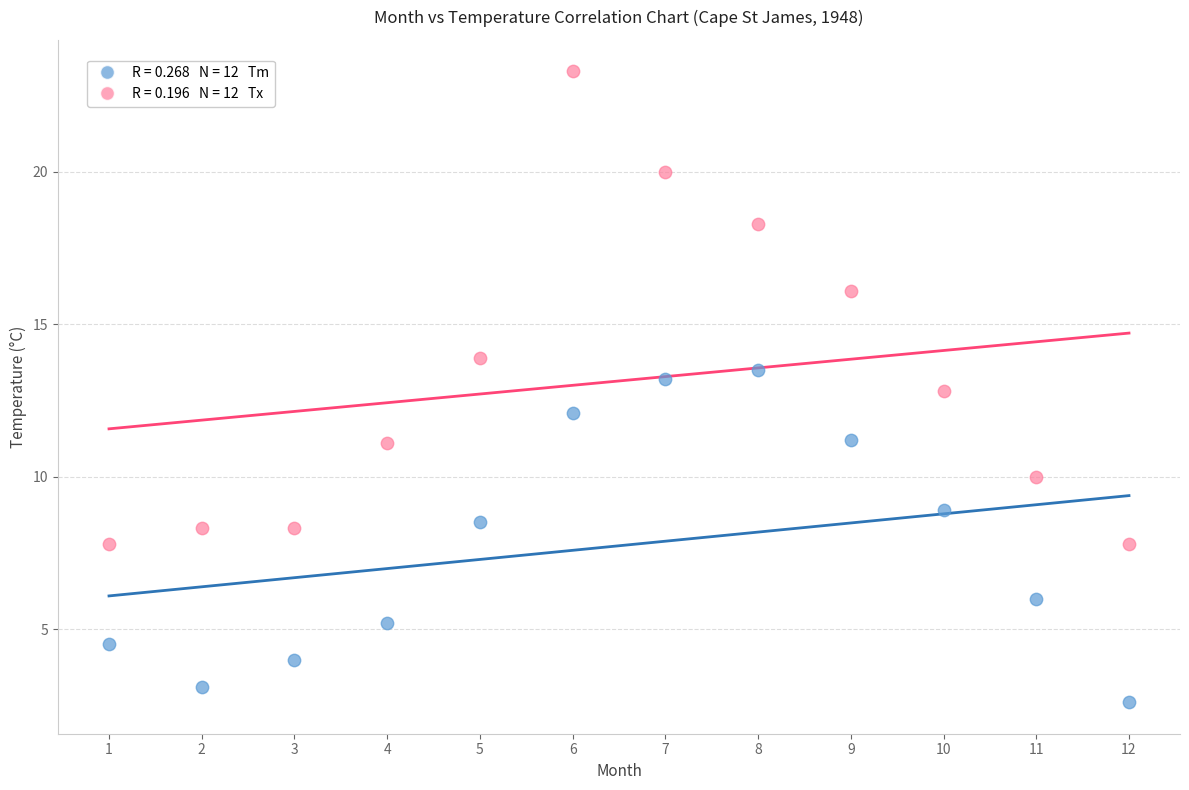

Across all data points, what is the range of Y values (max minus min)?

20.7